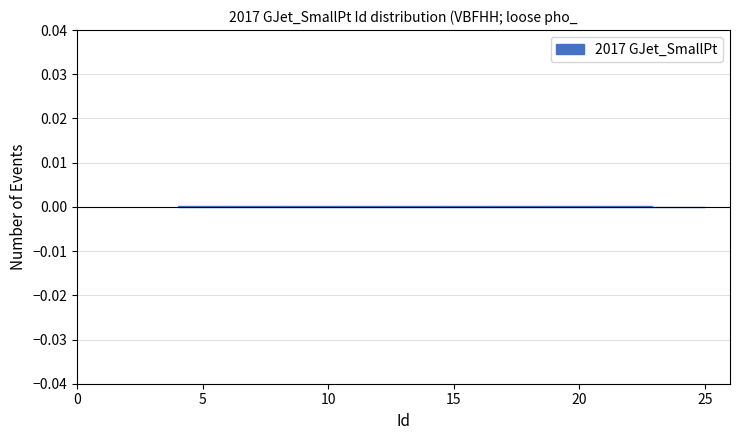

Reading left to right, transcribe this chart: for each bar, give the range it covers on the x-axis and its height. Neither the bar edges nor the heights are printed on the chart, so give them approximately, as read against the axes.

4.0 to 6.1: under 0.001
6.1 to 8.2: under 0.001
8.2 to 10.3: under 0.001
10.3 to 12.4: under 0.001
12.4 to 14.5: under 0.001
14.5 to 16.6: under 0.001
16.6 to 18.7: under 0.001
18.7 to 20.8: under 0.001
20.8 to 22.9: under 0.001
22.9 to 25.0: under 0.001